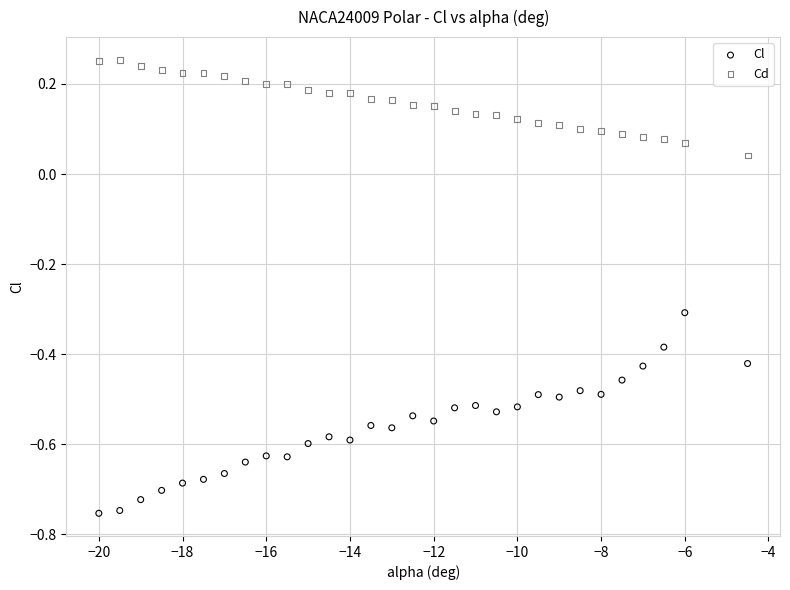

Across all data points, what is the range of Y values (max minus min)?

1.0